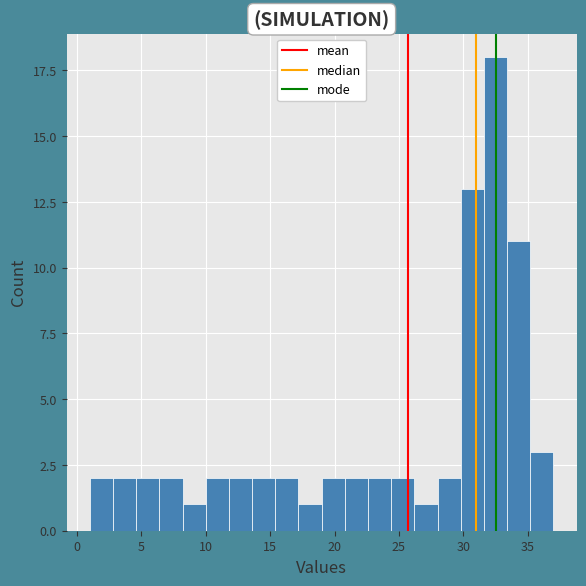

Around what value on the x-axis is the tallest bar? Give the approximate position of its centre, as read against the axis.

32.5